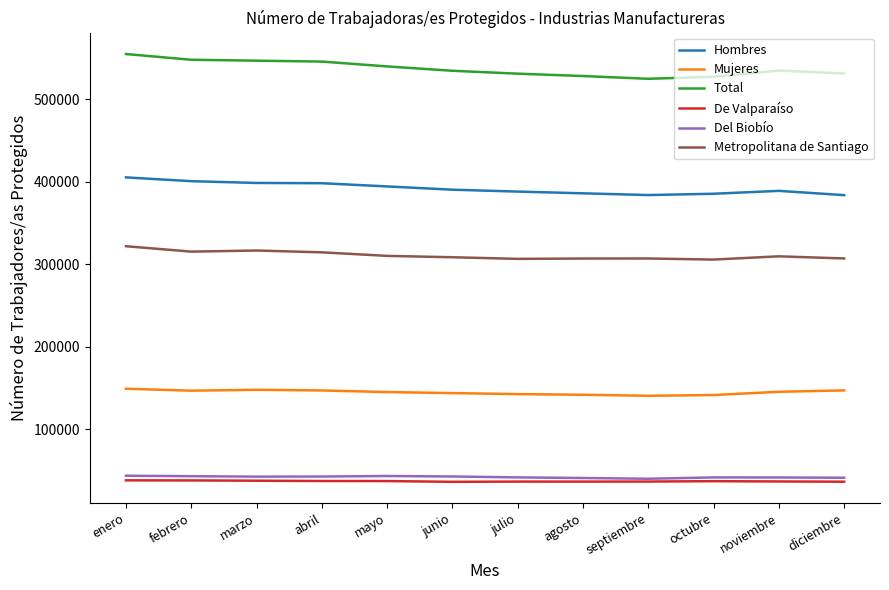

What is the spread (max minus min) of values at octubre?

489878